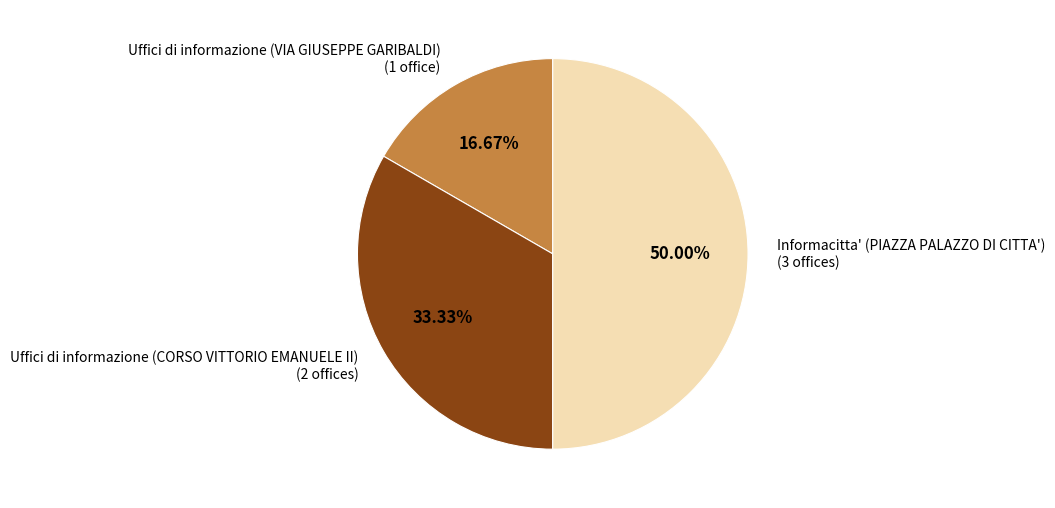

To the nearest percent, what is the average slice percentage?

33%